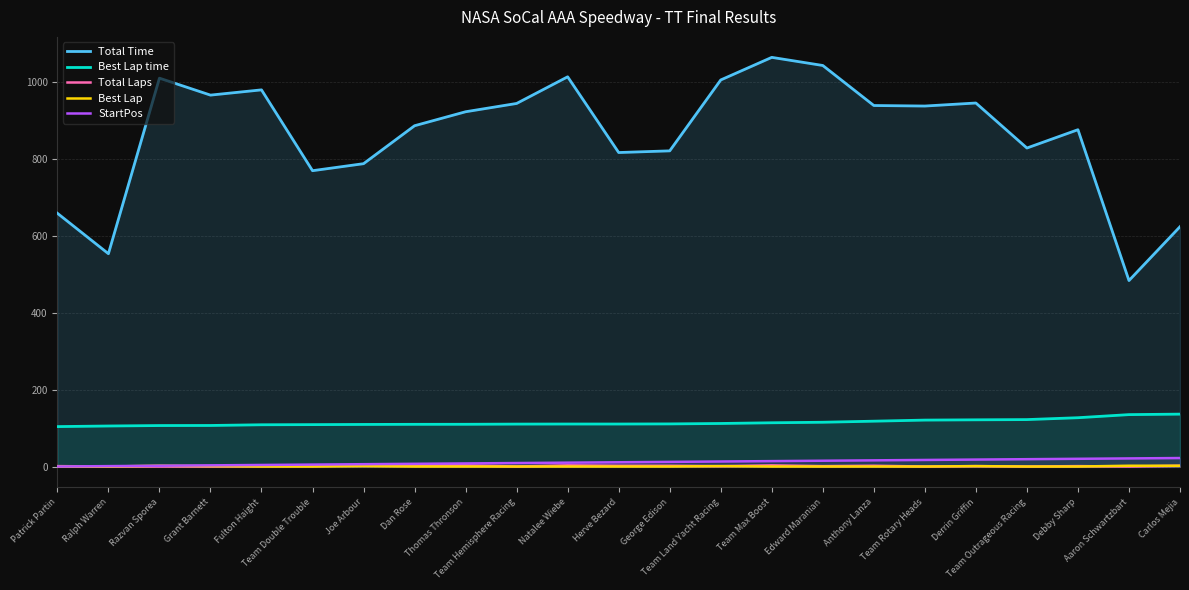

What position from the left is George Edison?

13